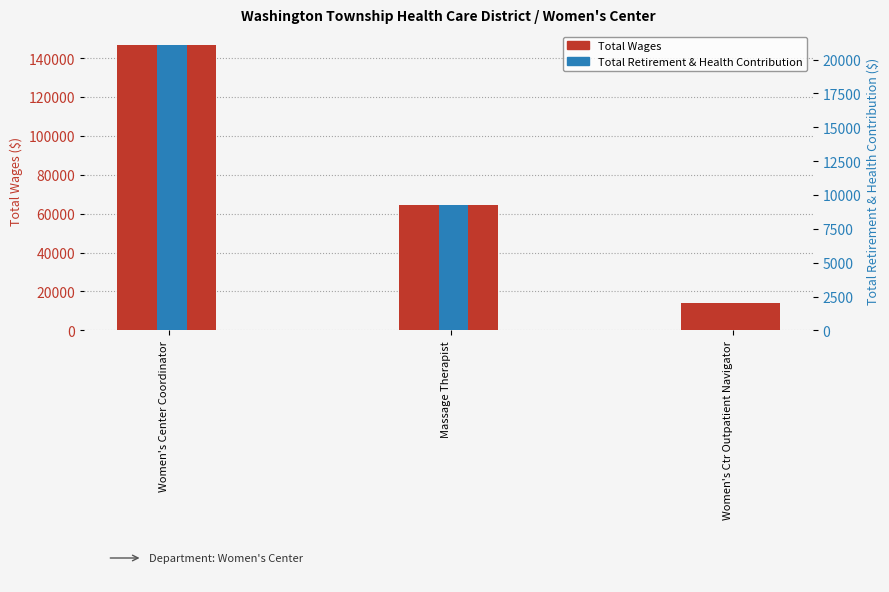

Is the value of Total Retirement & Health Contribution at Massage Therapist greater than the value of Total Wages at Women's Center Coordinator?

No